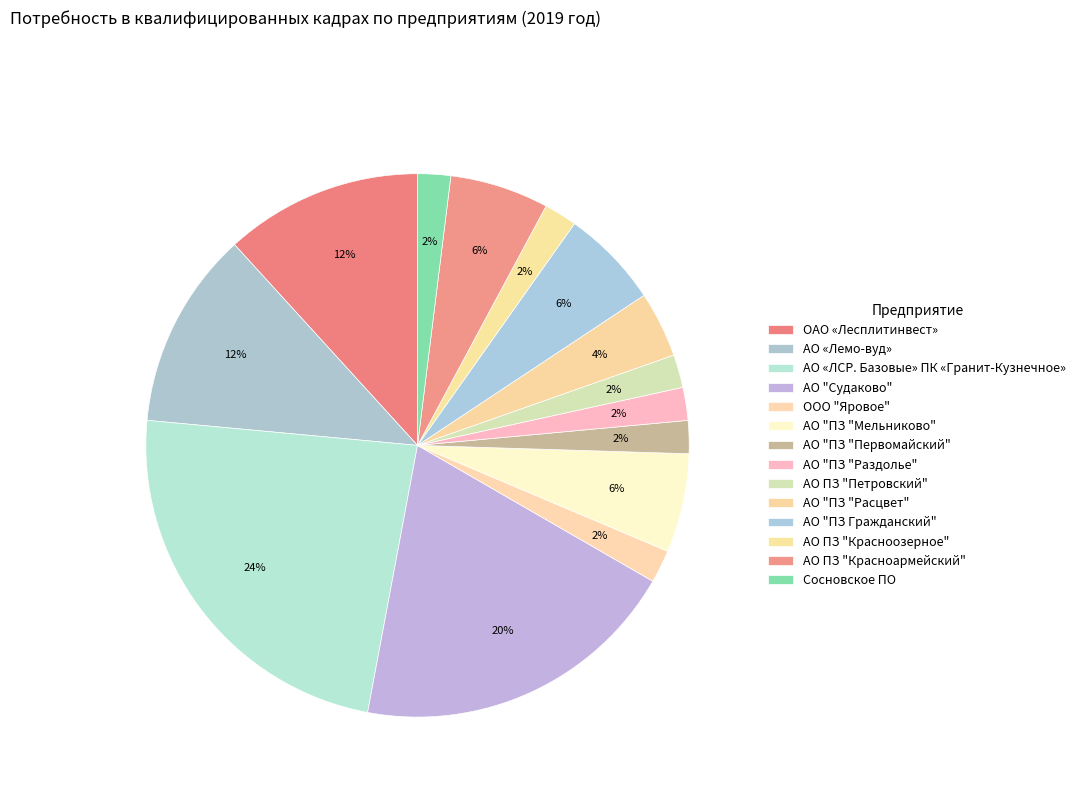

Which category has the biggest portion of the pie?

АО «ЛСР. Базовые» ПК «Гранит-Кузнечное»